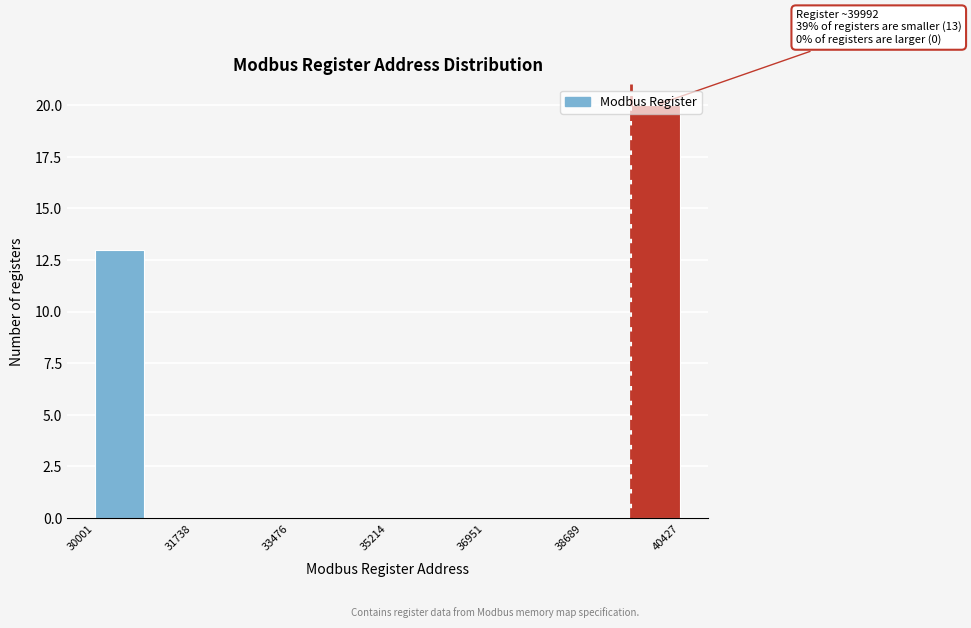

Which range on the x-axis has the tallest bar?

39600 to 40400